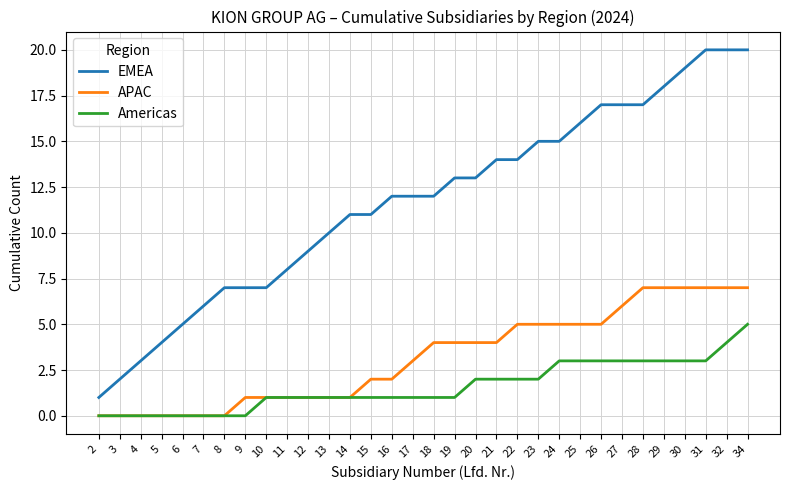

What is the highest value of the APAC series?

7